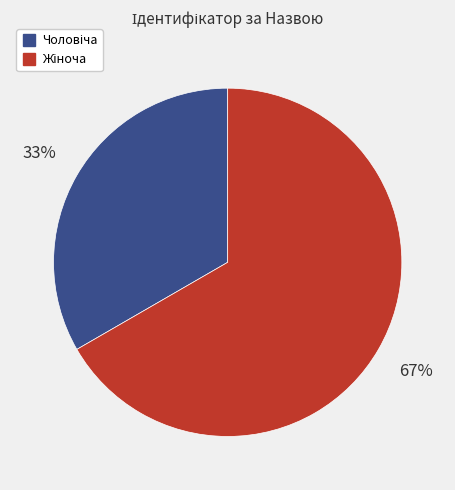

Is there a majority slice in this chart?

Yes